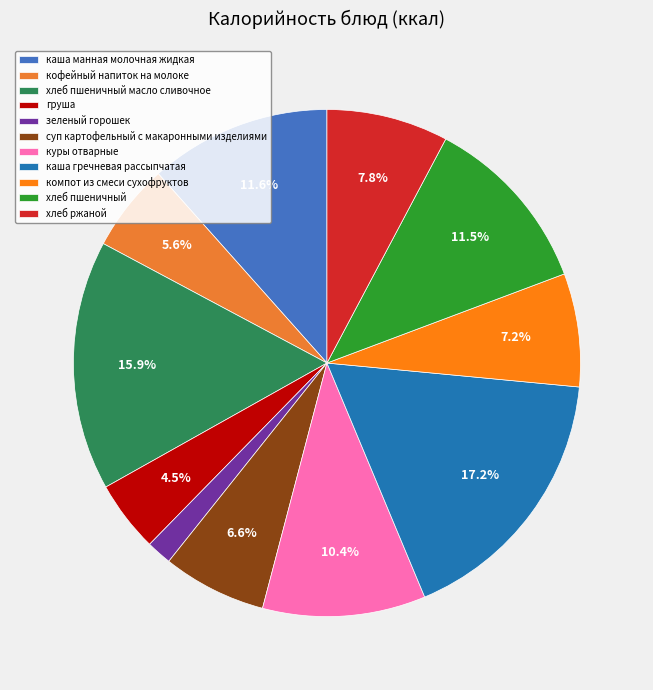

How many slices are in this pie chart?

11